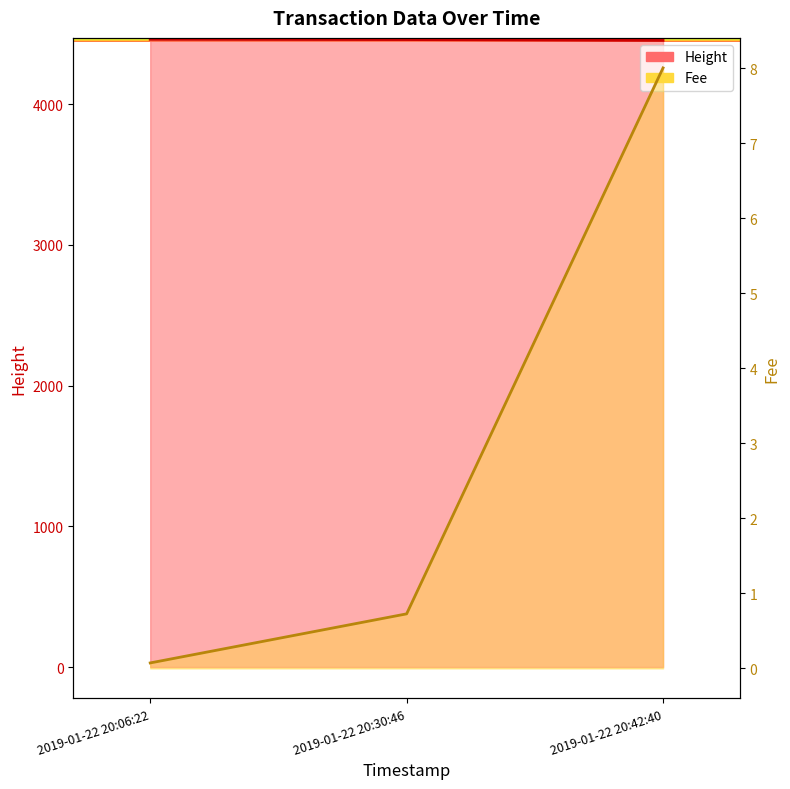

What is the difference between the second highest and minimum values in the Height series?

6.0